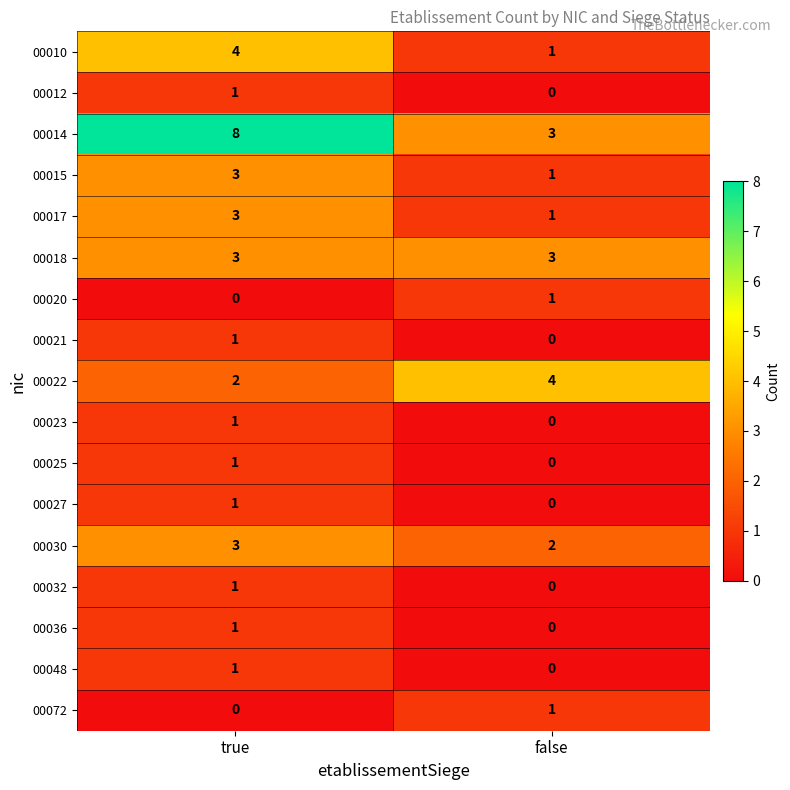

How many distinct data groups are displayed?

17